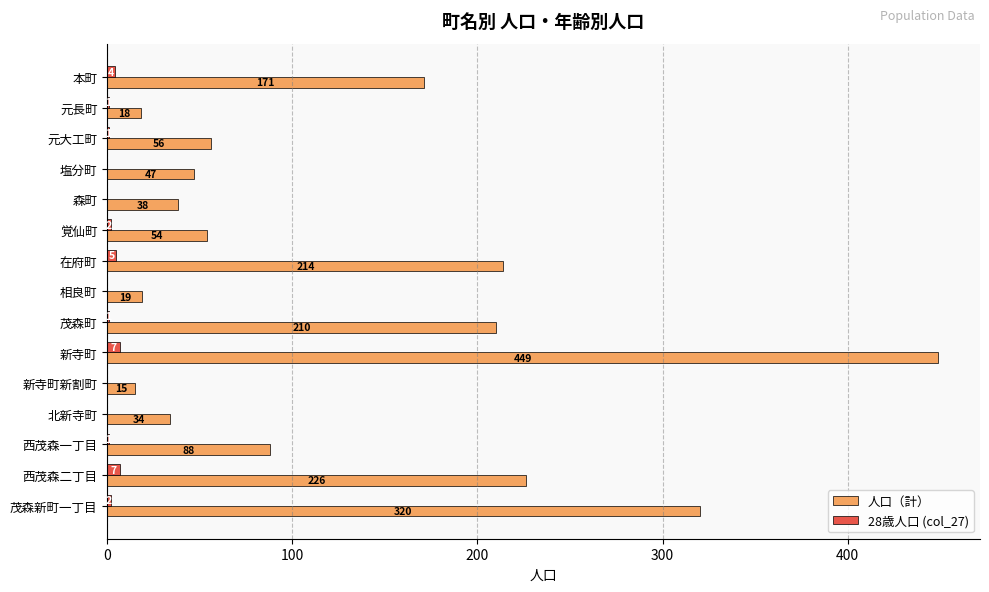

Which series has the largest total across all categories?

人口（計）